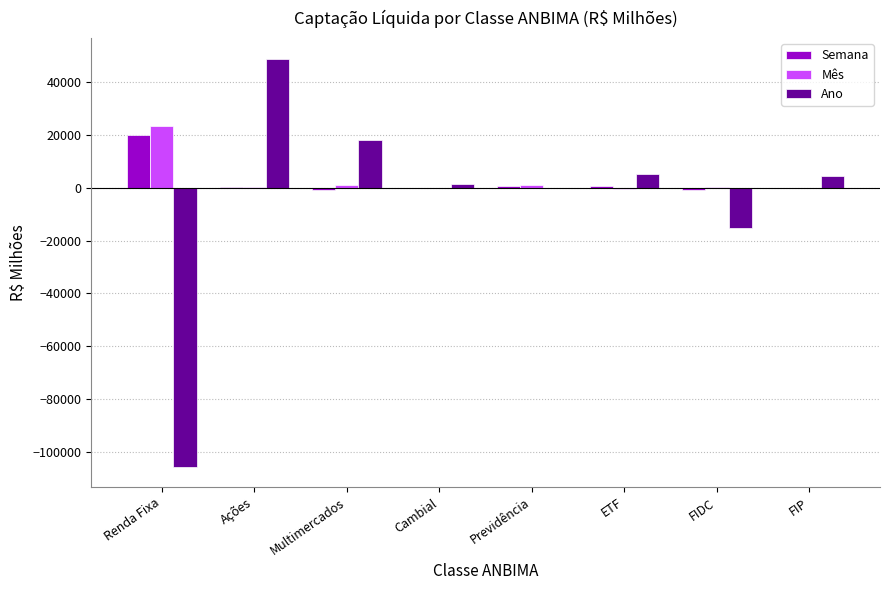

Where is Ano nearest to the value -28382?

FIDC